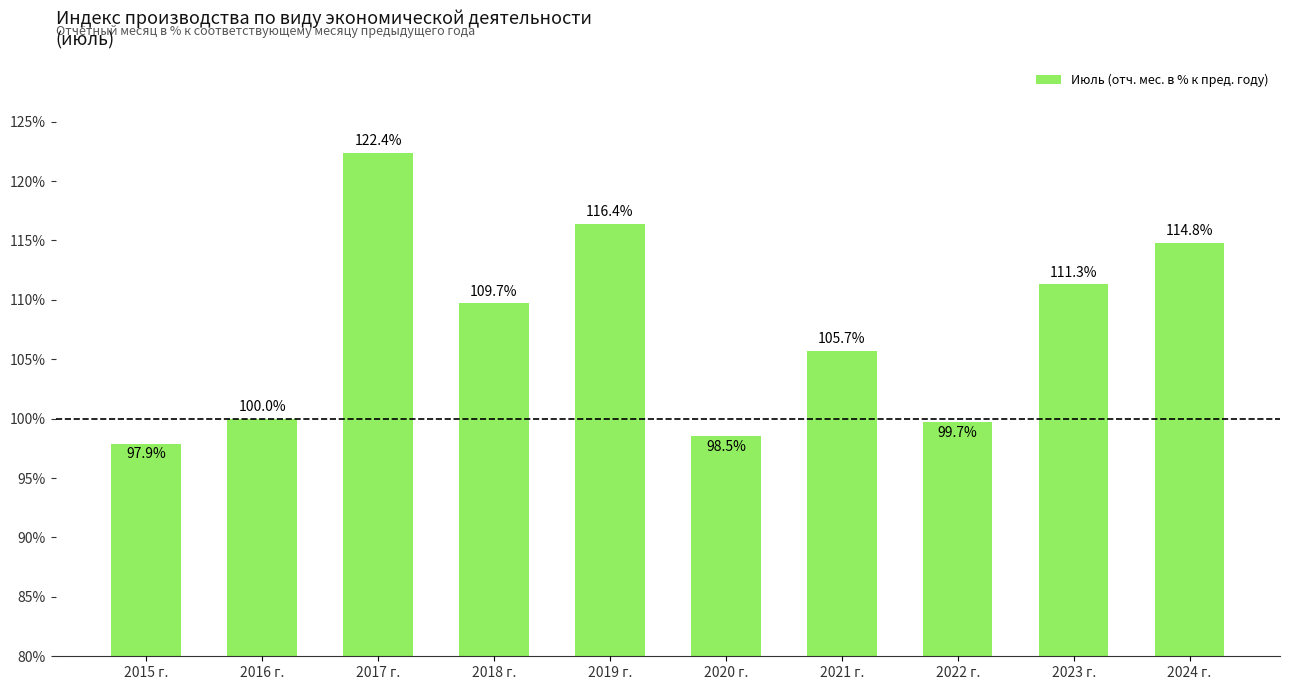

At which category does the chart reach its minimum across all series?

2015 г.